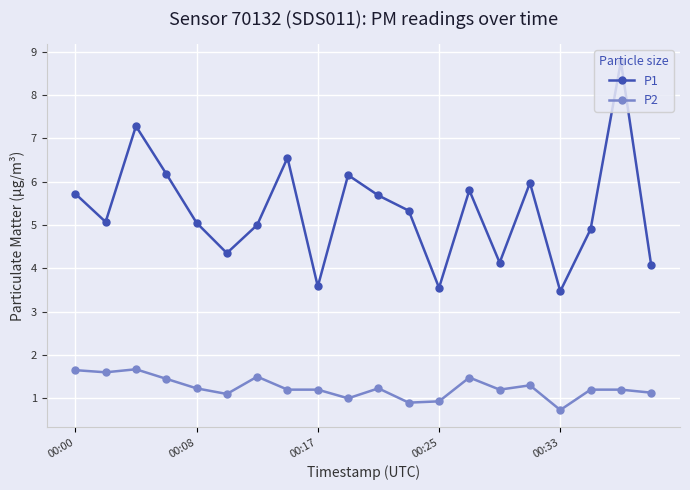

Which series has the largest range (max minus min)?

P1